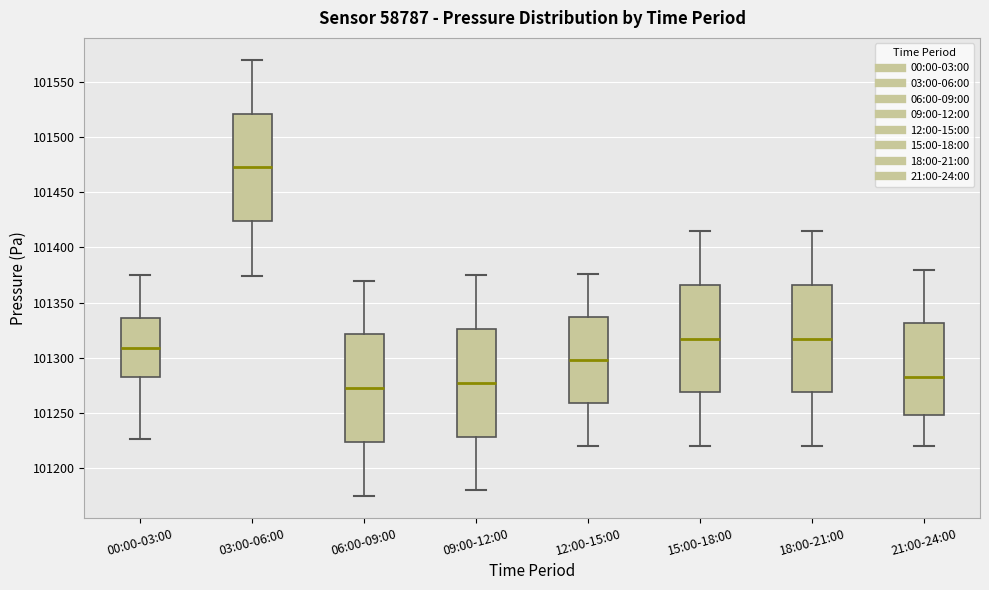

Reading left to right, transcribe this box plot: for each box, give where its median line is, the range the box spans, and where its two whiskers end, as read against the y-axis. The values are not printed on the chart, so give them approximately, as read against the axis.

00:00-03:00: median 101310, box 101285 to 101335, whiskers 101225 to 101375
03:00-06:00: median 101475, box 101425 to 101520, whiskers 101375 to 101570
06:00-09:00: median 101275, box 101225 to 101320, whiskers 101175 to 101370
09:00-12:00: median 101280, box 101230 to 101325, whiskers 101180 to 101375
12:00-15:00: median 101300, box 101260 to 101335, whiskers 101220 to 101375
15:00-18:00: median 101320, box 101270 to 101365, whiskers 101220 to 101415
18:00-21:00: median 101320, box 101270 to 101365, whiskers 101220 to 101415
21:00-24:00: median 101285, box 101250 to 101330, whiskers 101220 to 101380